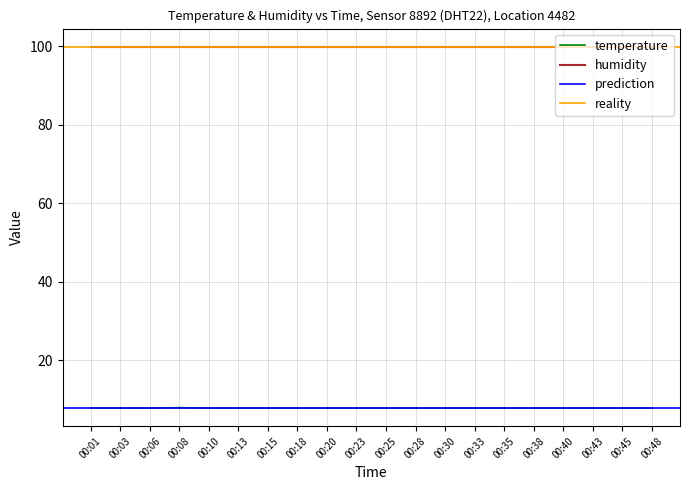

True or false: humidity and temperature cross at least once.

False